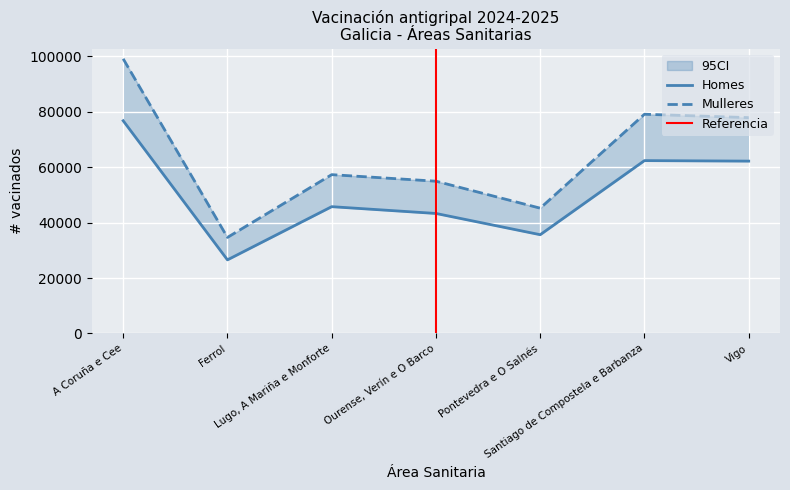

Reading left to right, transcribe all the data shown in this chart.

Homes: A Coruña e Cee=76699	Ferrol=26540	Lugo, A Mariña e Monforte=45717	Ourense, Verín e O Barco=43267	Pontevedra e O Salnés=35612	Santiago de Compostela e Barbanza=62321	Vigo=62140
Mulleres: A Coruña e Cee=99031	Ferrol=34635	Lugo, A Mariña e Monforte=57261	Ourense, Verín e O Barco=54900	Pontevedra e O Salnés=45175	Santiago de Compostela e Barbanza=79040	Vigo=77817